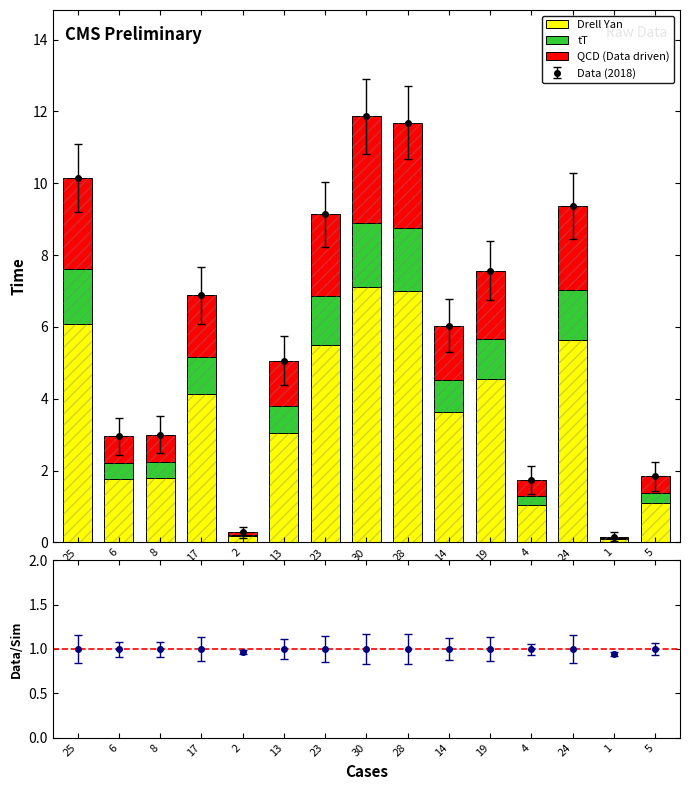

What is the label of the 5th bar from the right?

19